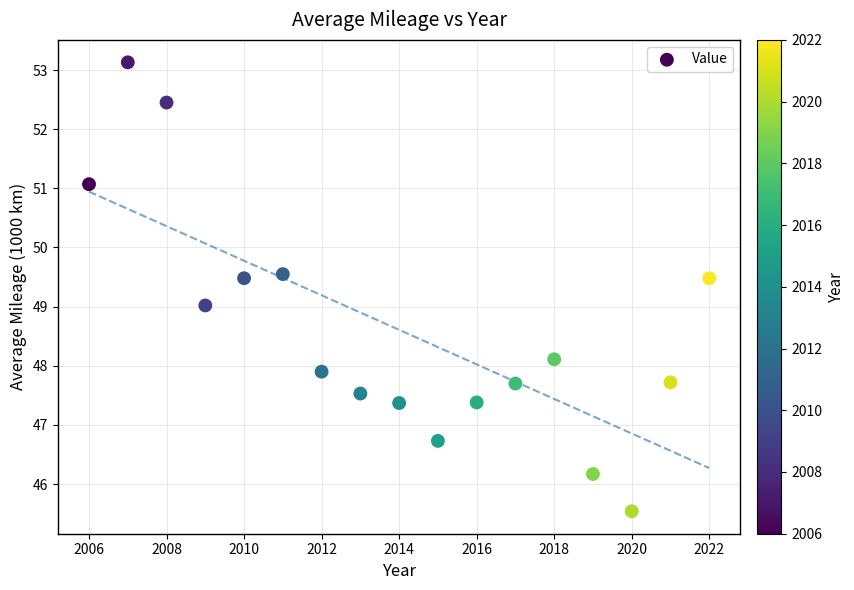

What is the range of Y values (max minus min)?

7.6